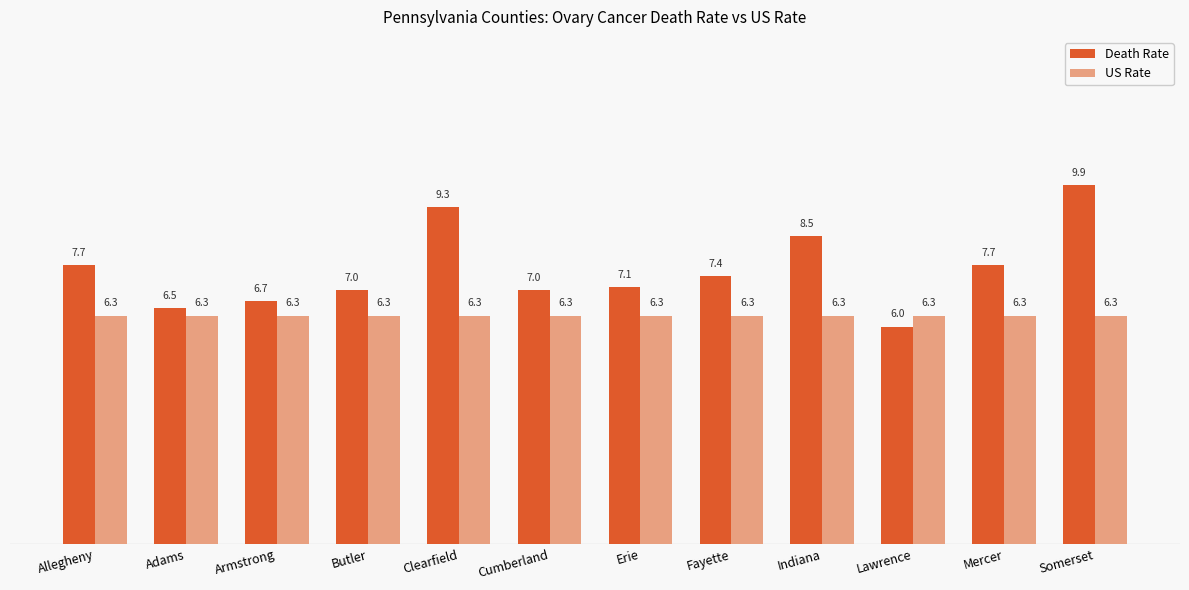

What is the spread (max minus min) of values at Armstrong?

0.4